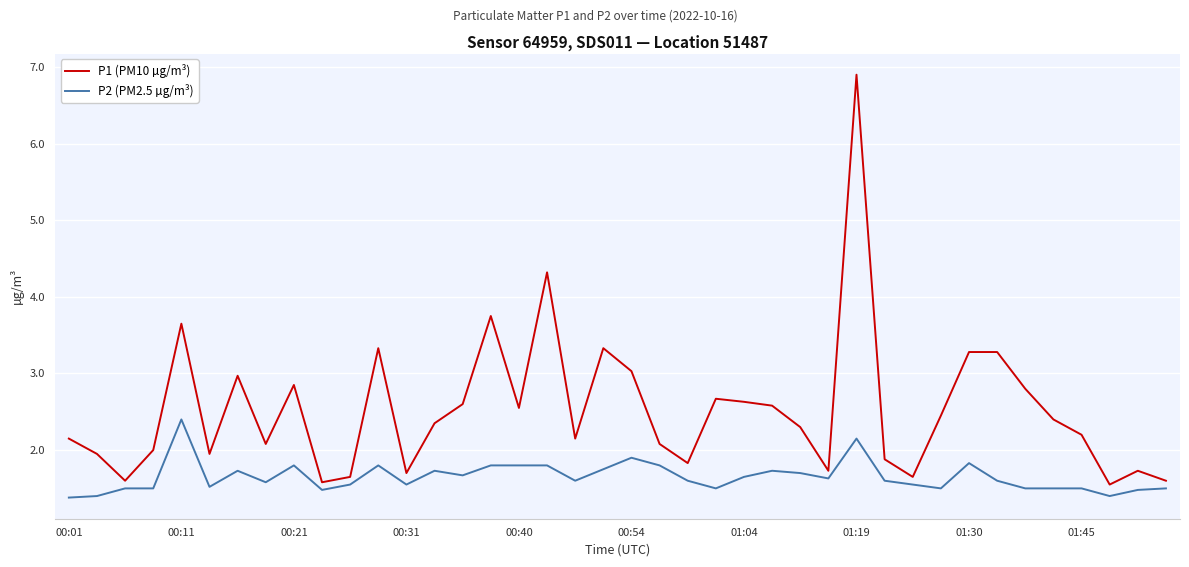

Is this an area chart (filled region under the line)?

No